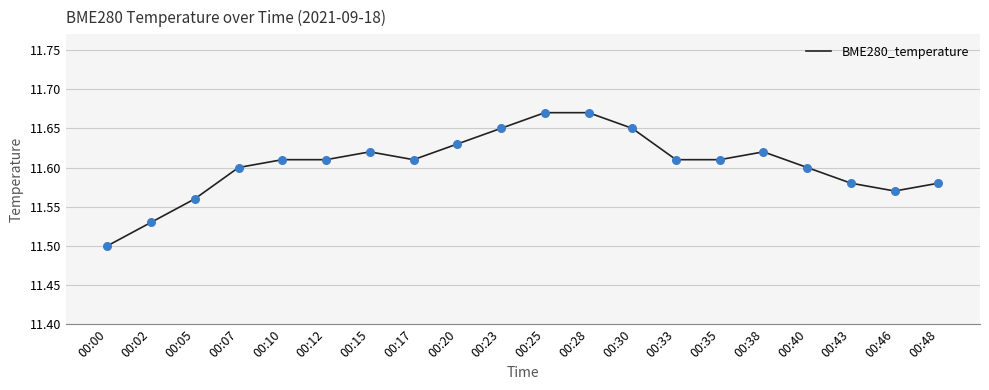

What is the ratio of the value at 00:28 to the value at 00:02?

1.0